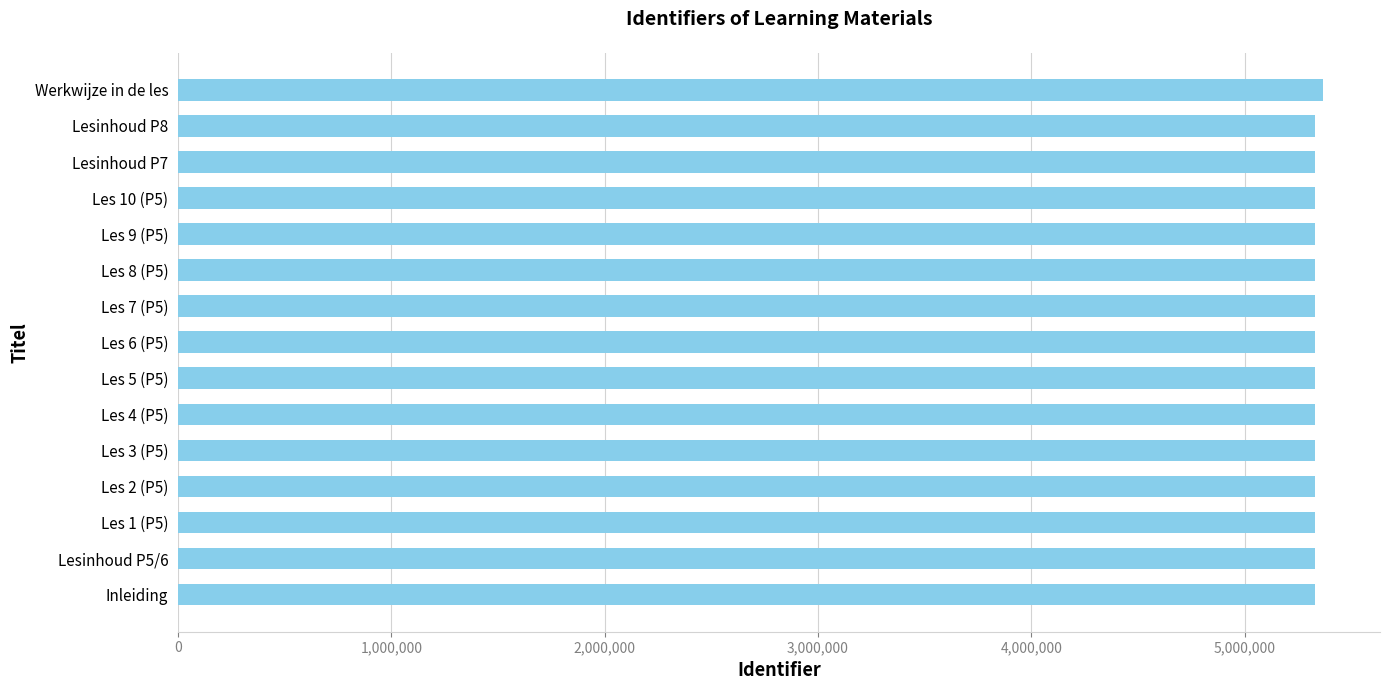

Does the chart contain any negative values?

No